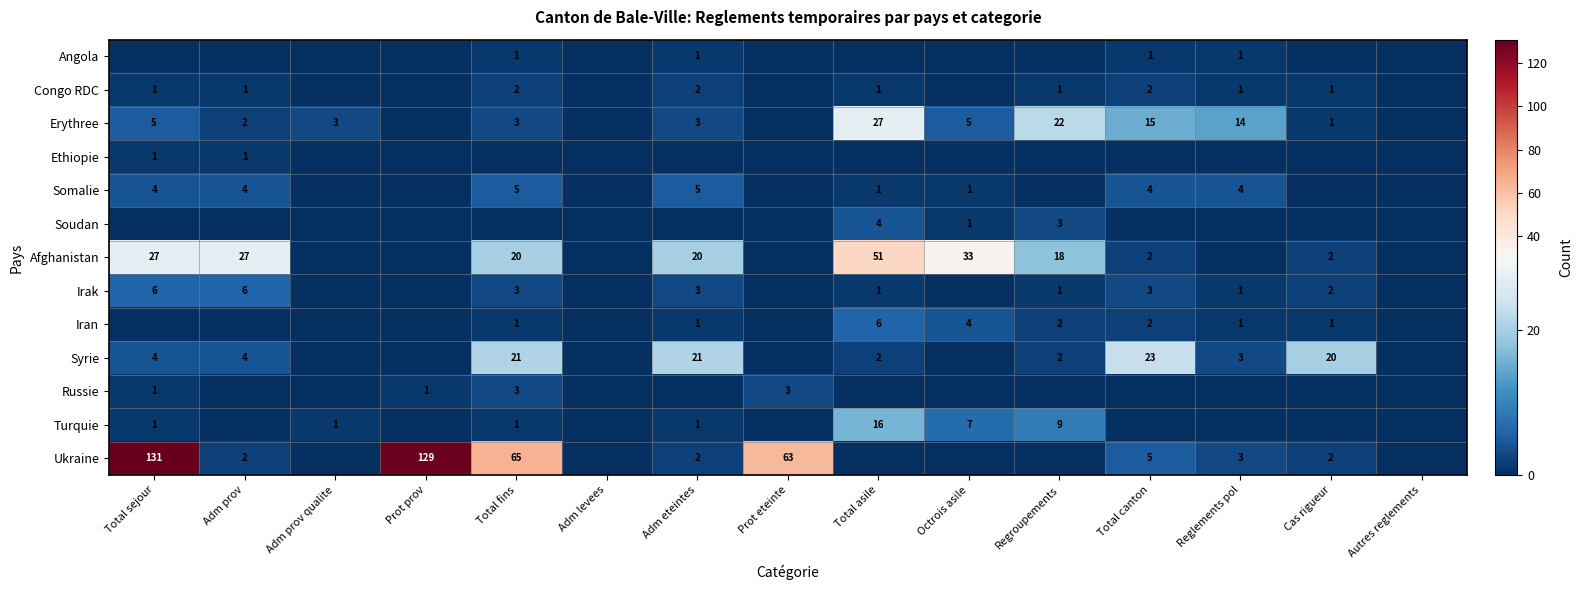

What is the total value across all series at Total asile?

109